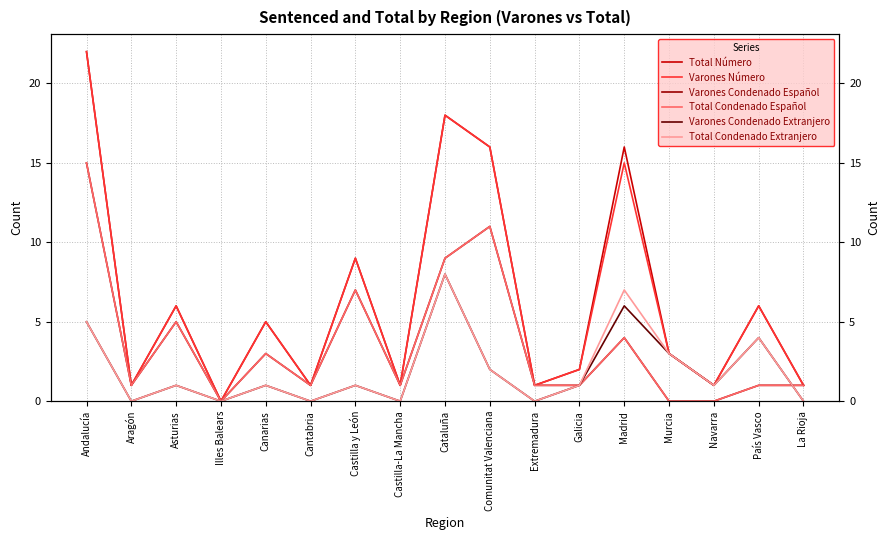

What is the maximum value shown in the chart?

22